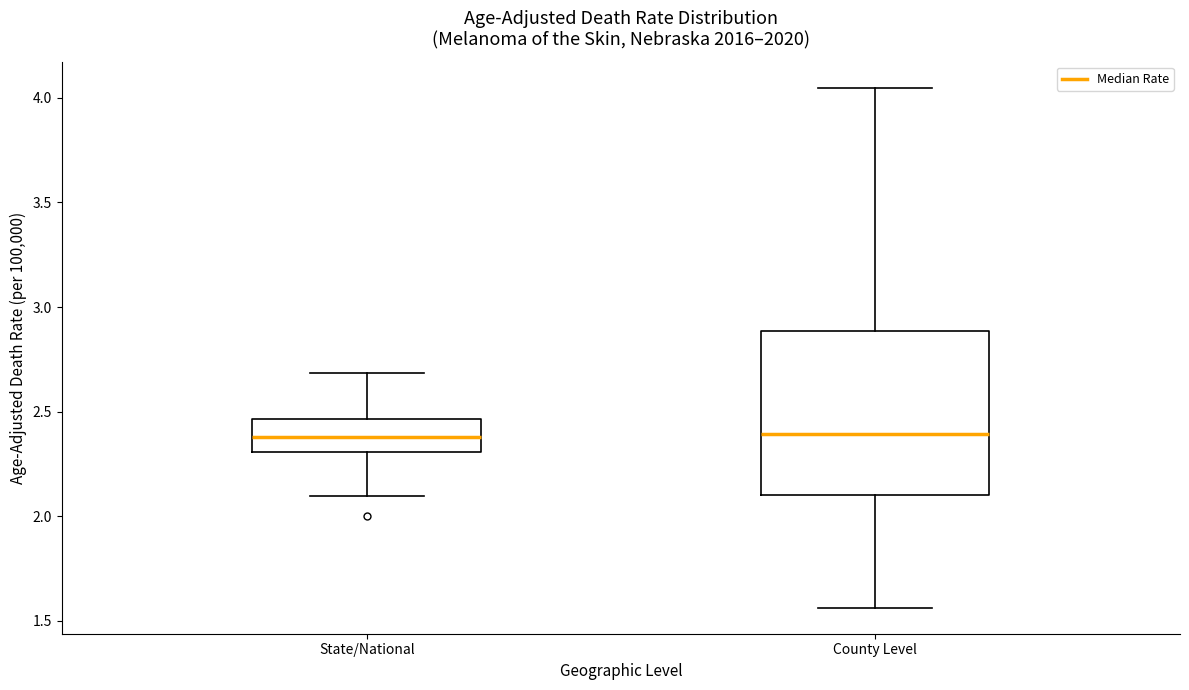

Reading left to right, transcribe this box plot: for each box, give where its median line is, the range the box spans, and where its two whiskers end, as read against the y-axis. The values are not printed on the chart, so give them approximately, as read against the axis.

State/National: median 2.40, box 2.30 to 2.45, whiskers 2.10 to 2.70
County Level: median 2.40, box 2.10 to 2.90, whiskers 1.55 to 4.05